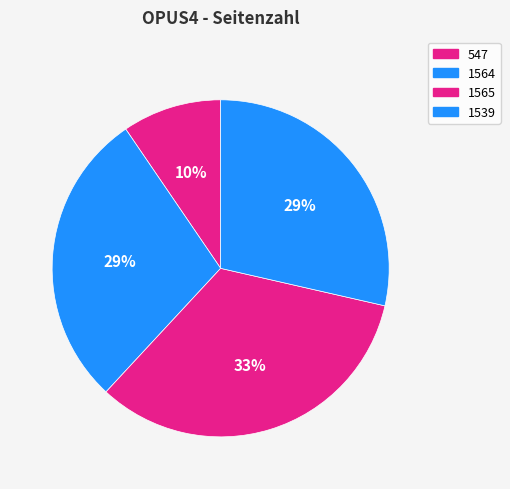

Which slice is the smallest?

547